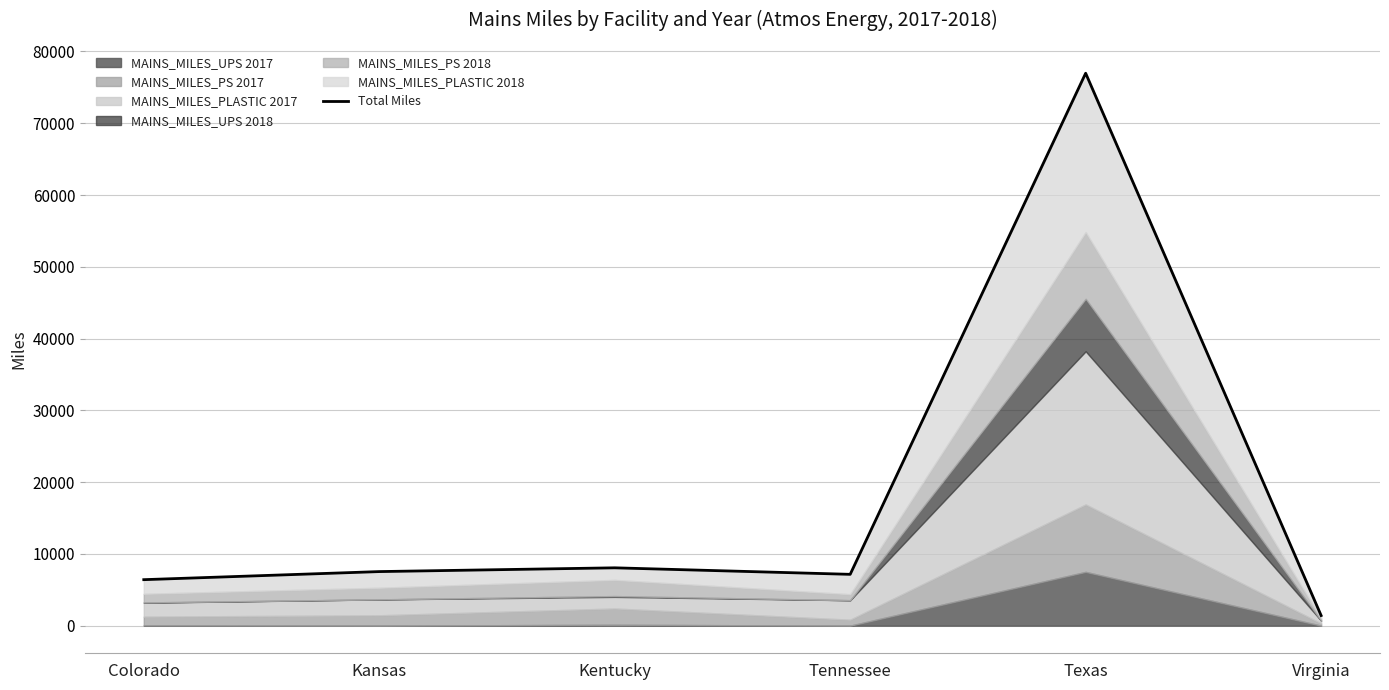

Reading right to left, extract all data points from this chart.

1410.1	76967.0	7150.3	8057.9	7533.1	6407.3